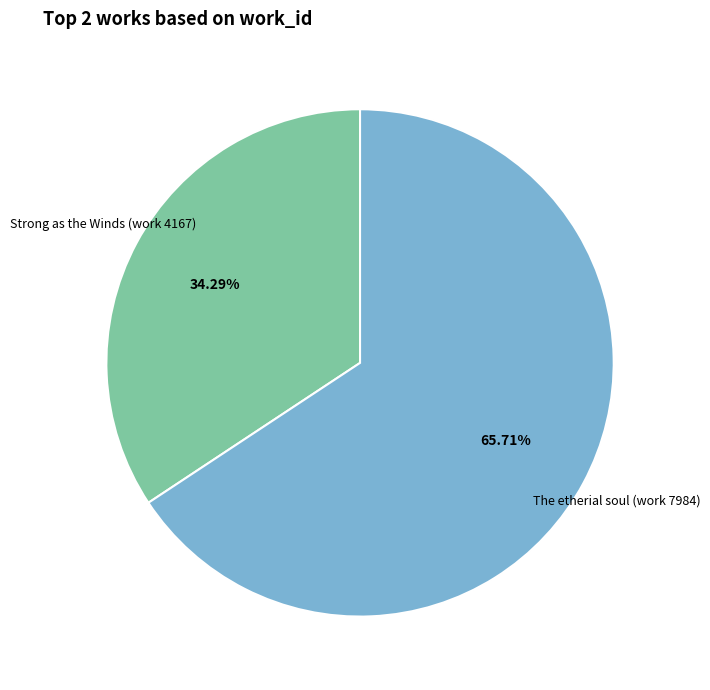

Is there a majority slice in this chart?

Yes